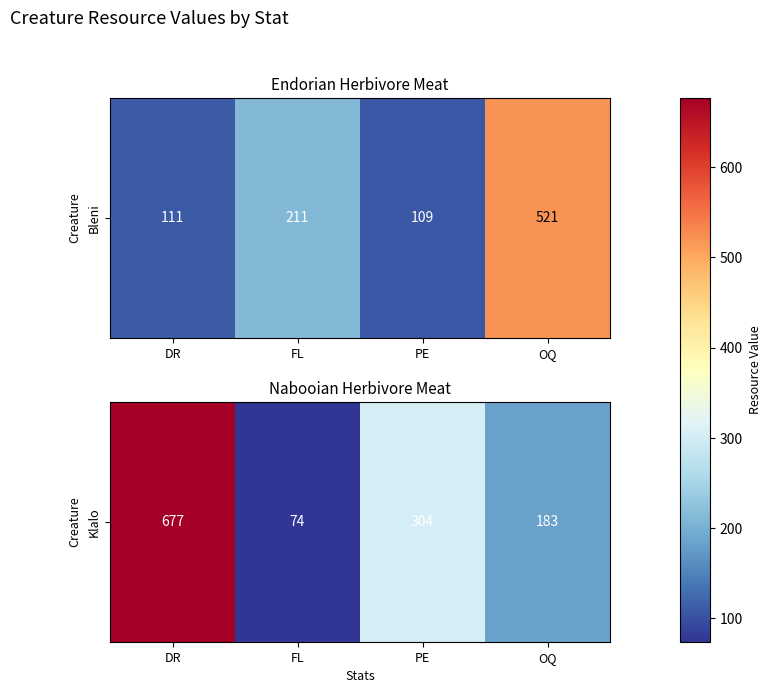

Reading left to right, extract all data points from this chart.

DR=677	FL=74	PE=304	OQ=183